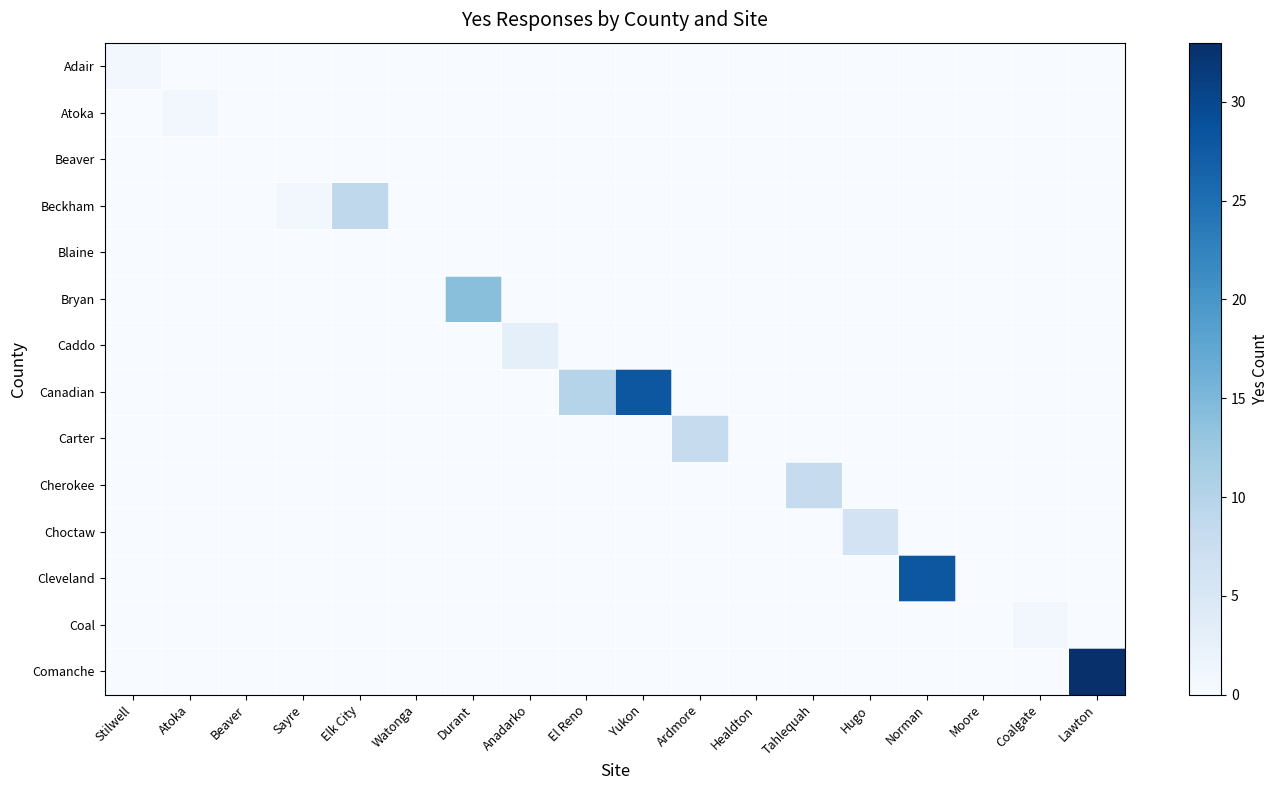

Which series has the largest total across all categories?

Canadian